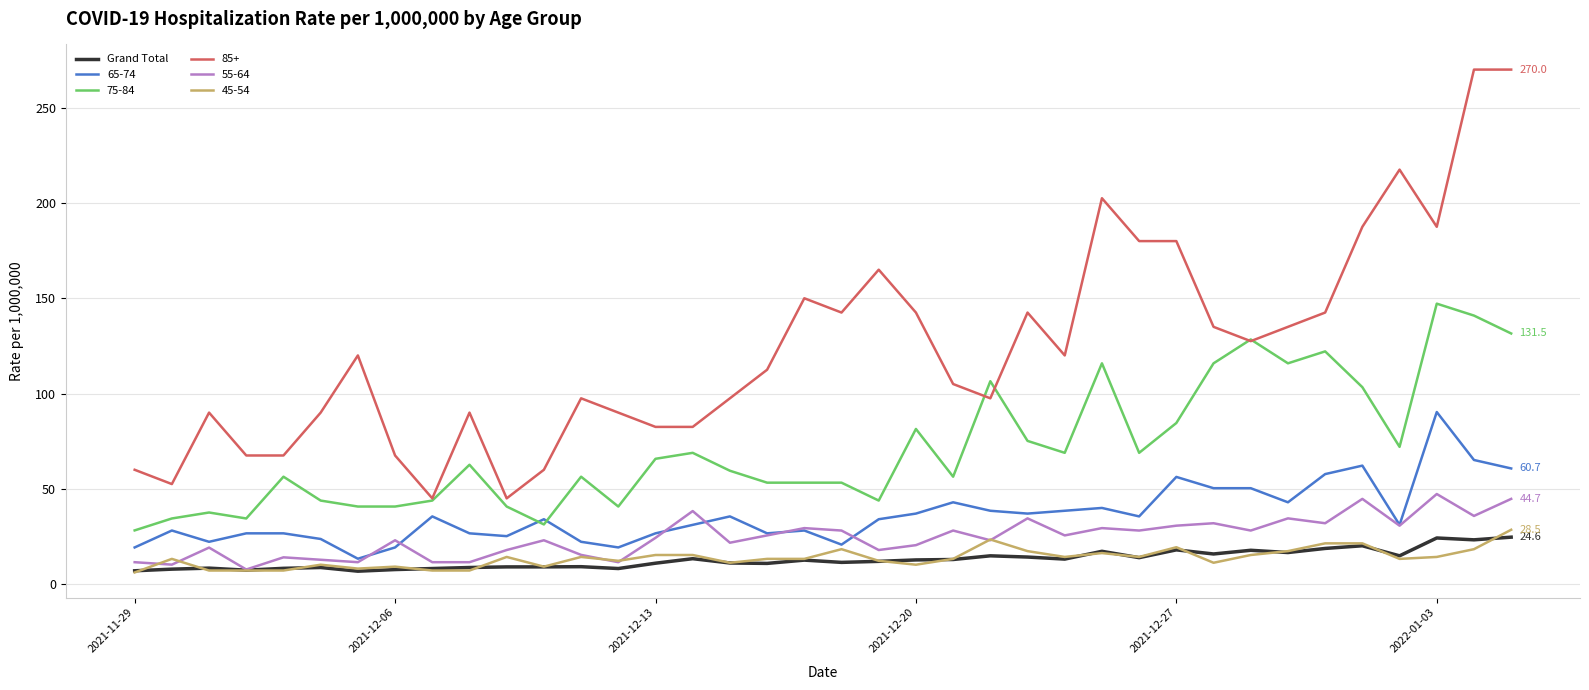

What is the maximum value for 55-64?

47.3